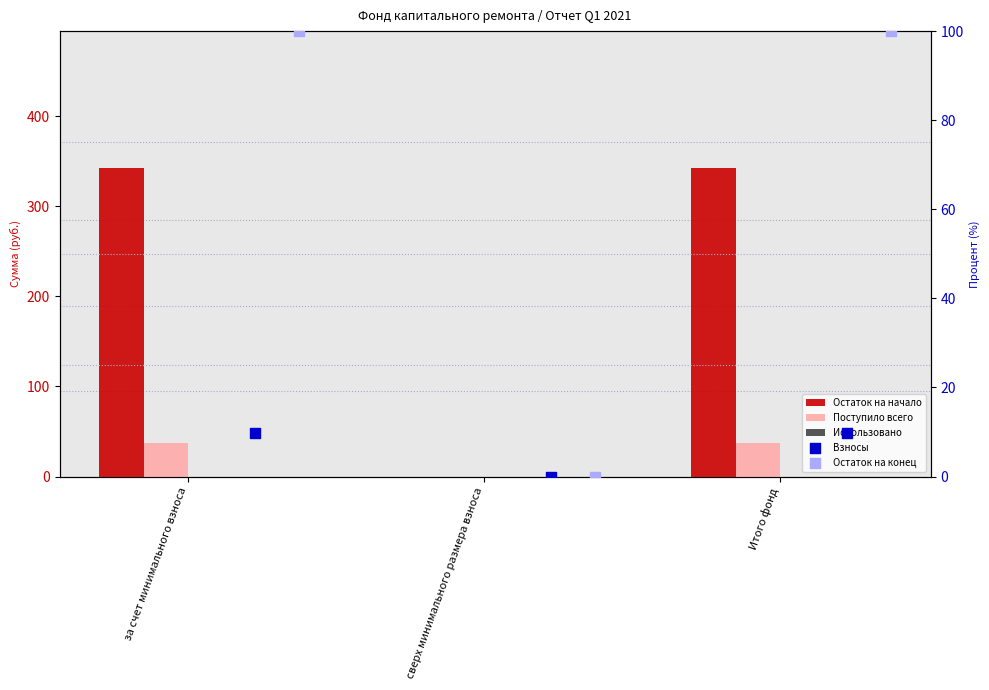

Which series has the widest spread of Y values?

Остаток на начало